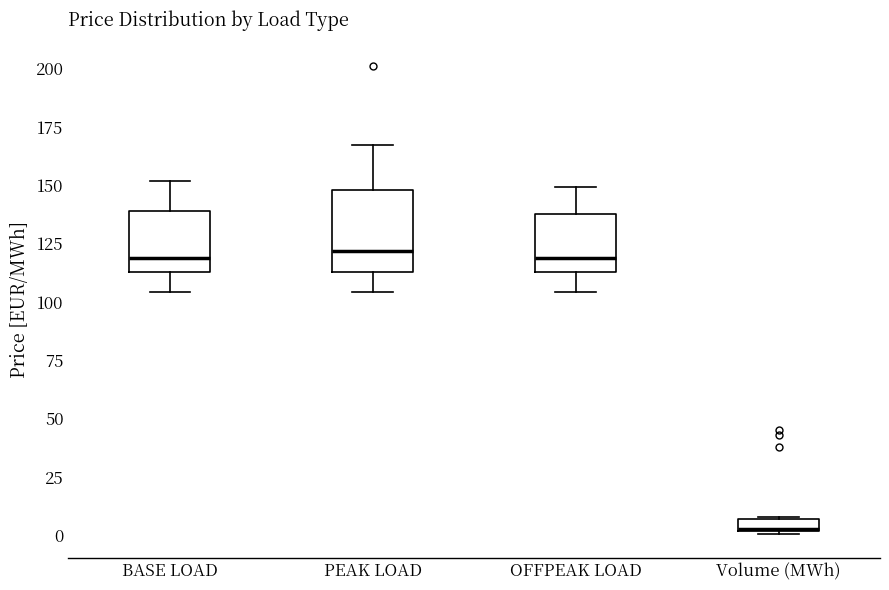

Comparing the boxes themselves (not the whiskers), which one is the tallest?

PEAK LOAD